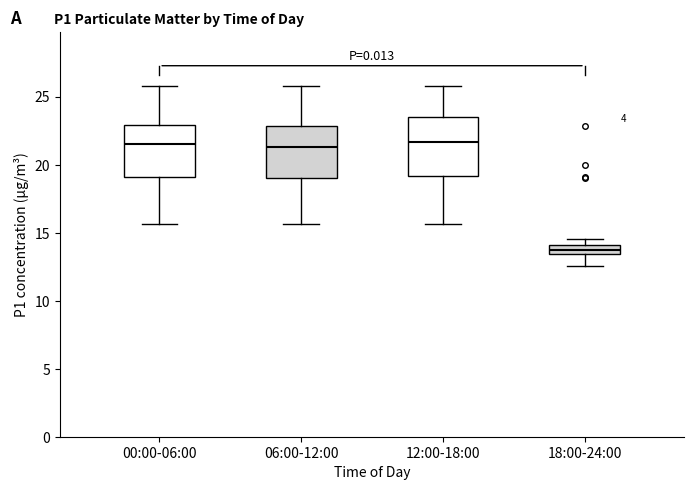

Where is the upper edge of the box for 18:00-24:00 on the y-axis? The values are not printed on the chart, so give them approximately, as read against the axis.

14.0